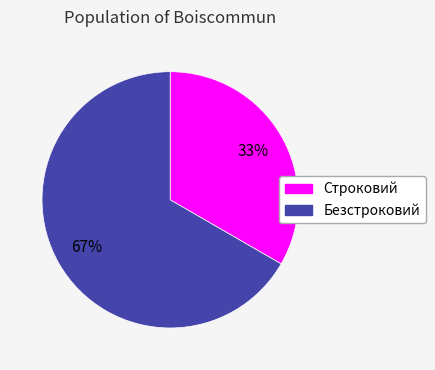

What percentage is the Строковий slice, to the nearest percent?

33%